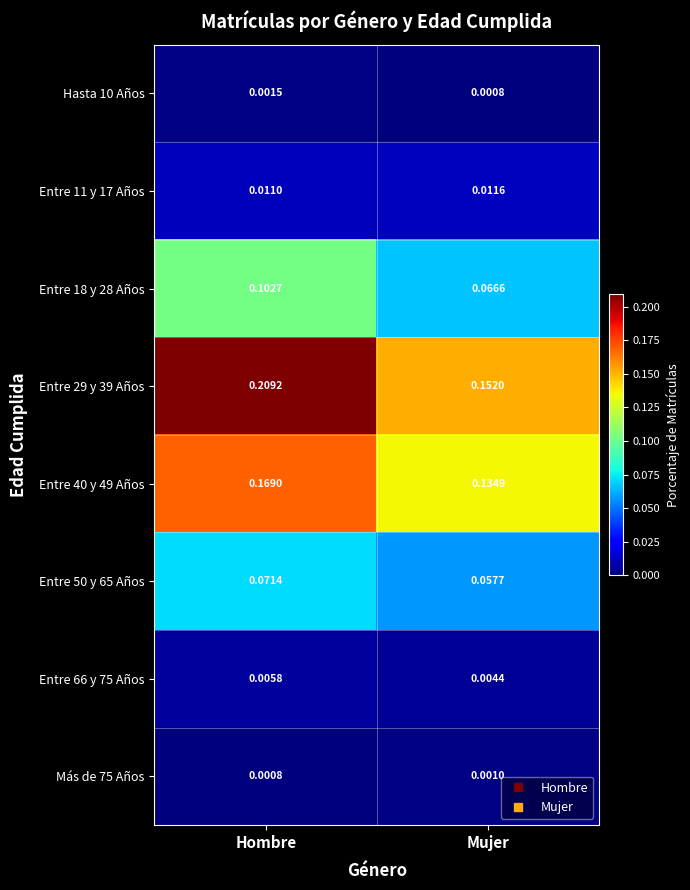

At which category is the sum across all series the highest?

Hombre